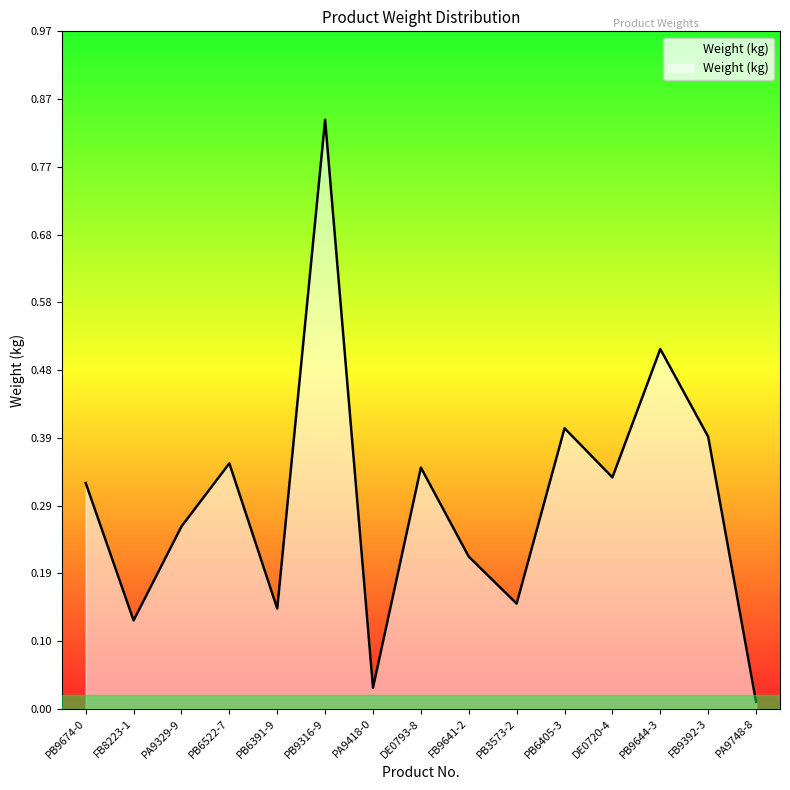

Where is the first local minimum?

FB8223-1